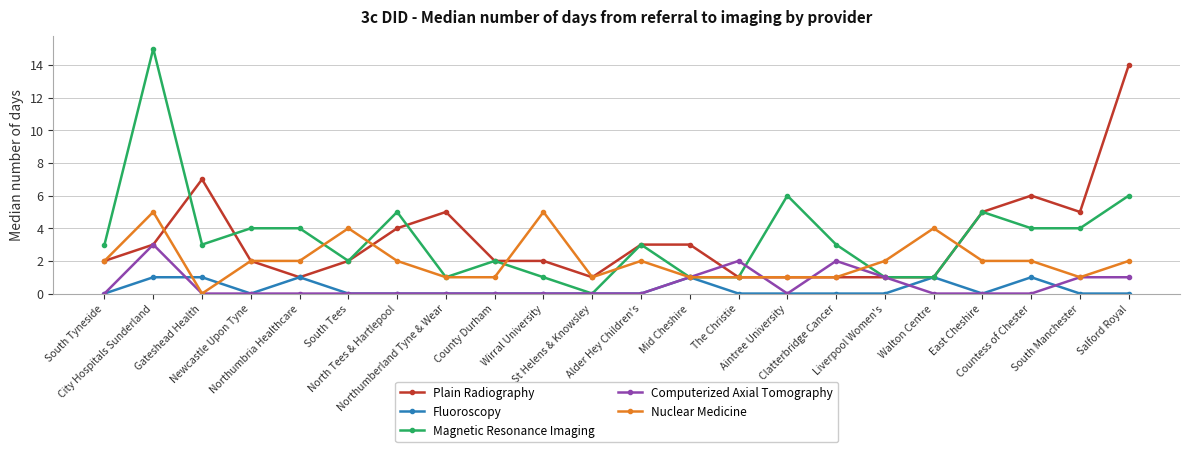

Reading left to right, transcribe all the data shown in this chart.

Plain Radiography: 2	3	7	2	1	2	4	5	2	2	1	3	3	1	1	1	1	1	5	6	5	14
Fluoroscopy: 0	1	1	0	1	0	0	0	0	0	0	0	1	0	0	0	0	1	0	1	0	0
Magnetic Resonance Imaging: 3	15	3	4	4	2	5	1	2	1	0	3	1	1	6	3	1	1	5	4	4	6
Computerized Axial Tomography: 0	3	0	0	0	0	0	0	0	0	0	0	1	2	0	2	1	0	0	0	1	1
Nuclear Medicine: 2	5	0	2	2	4	2	1	1	5	1	2	1	1	1	1	2	4	2	2	1	2